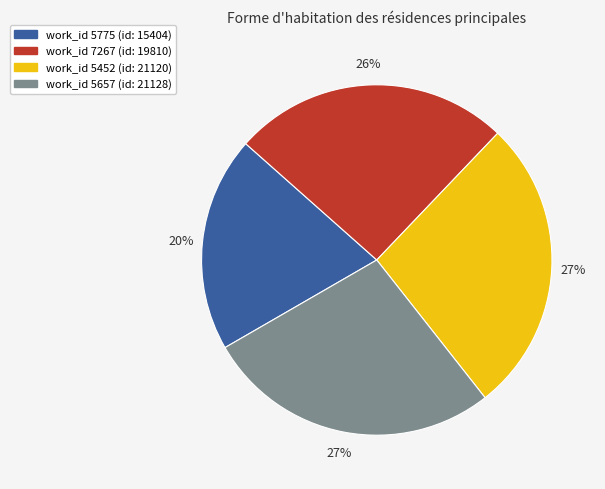

To the nearest percent, what is the average slice percentage?

25%